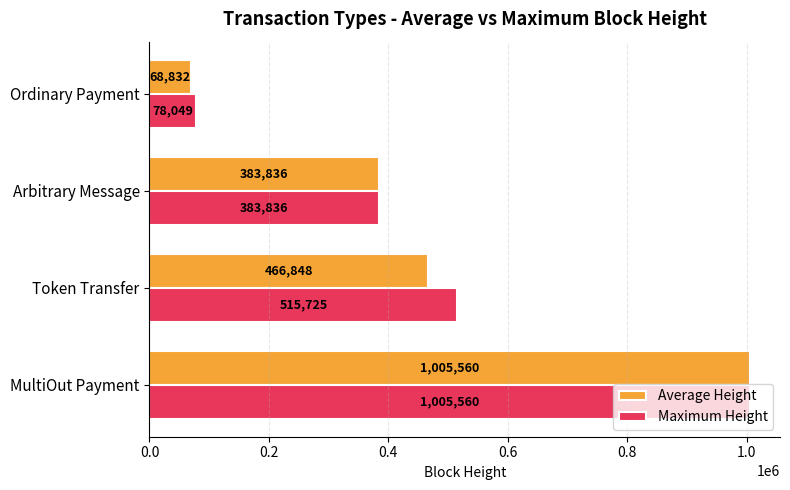

Is the value of Maximum Height at Ordinary Payment greater than the value of Average Height at MultiOut Payment?

No